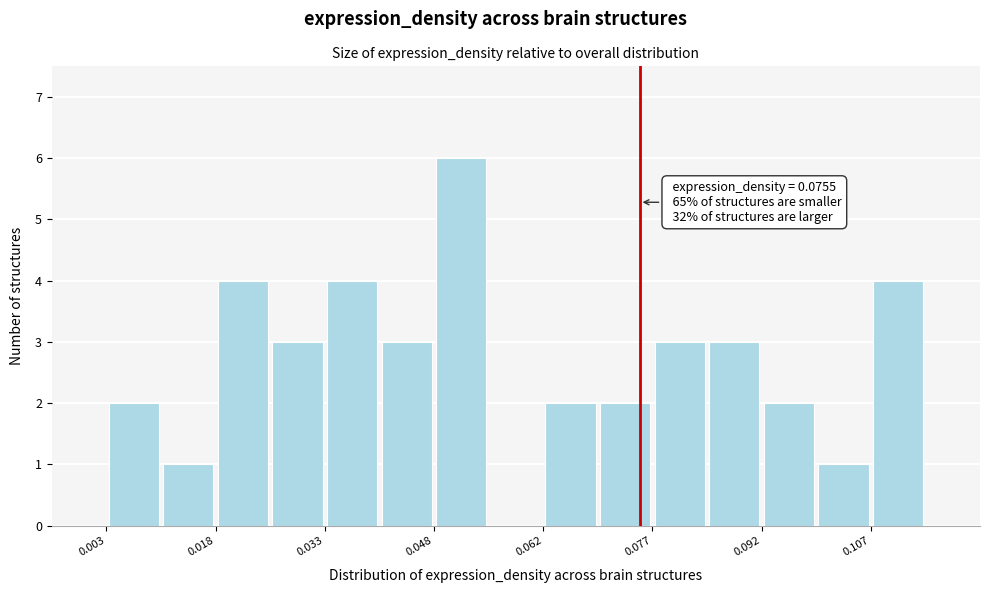

Around what value on the x-axis is the tallest bar? Give the approximate position of its centre, as read against the axis.

0.052